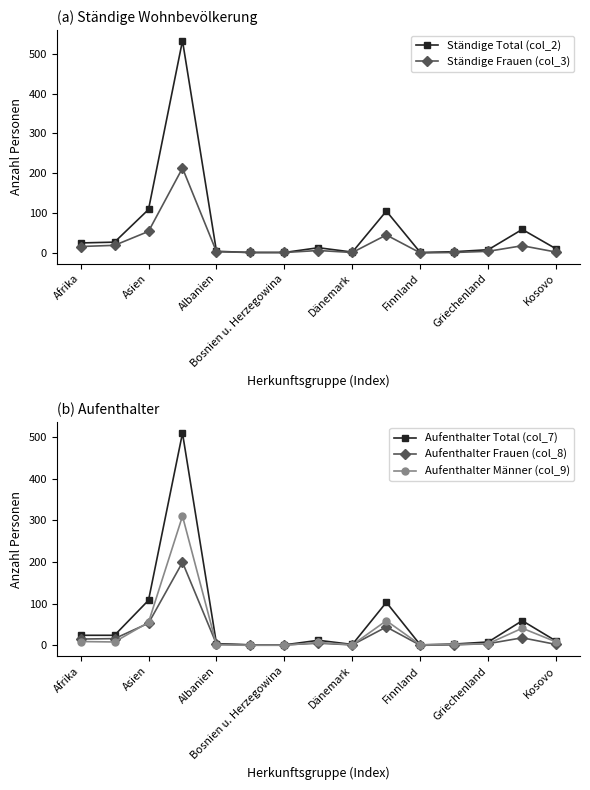

Is it true that Aufenthalter Total (col_7) equals 173 at Asien?

False